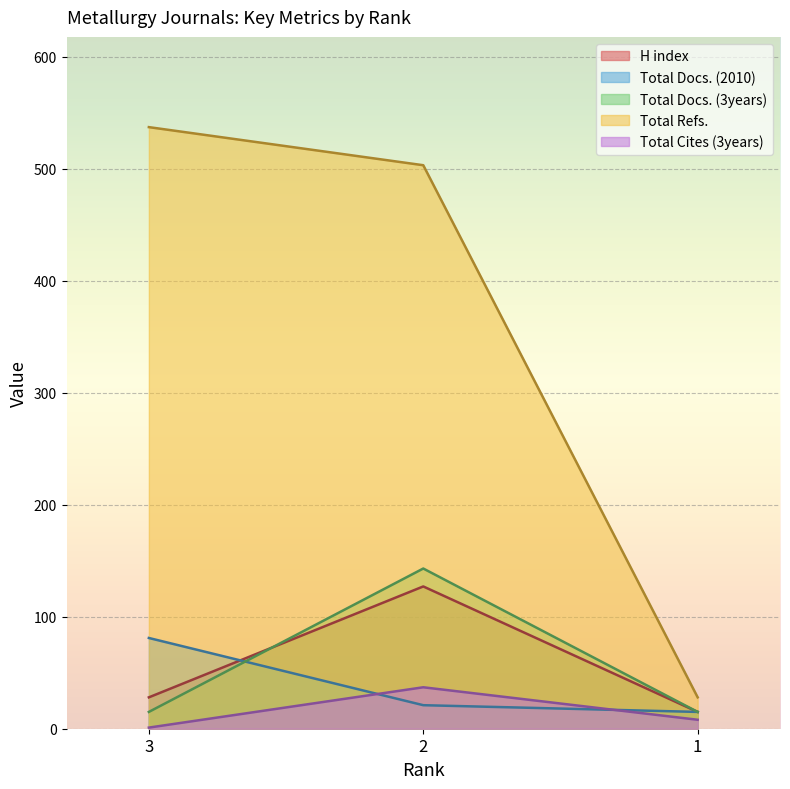

What is the difference between the maximum and minimum values in the Total Docs. (2010) series?

66